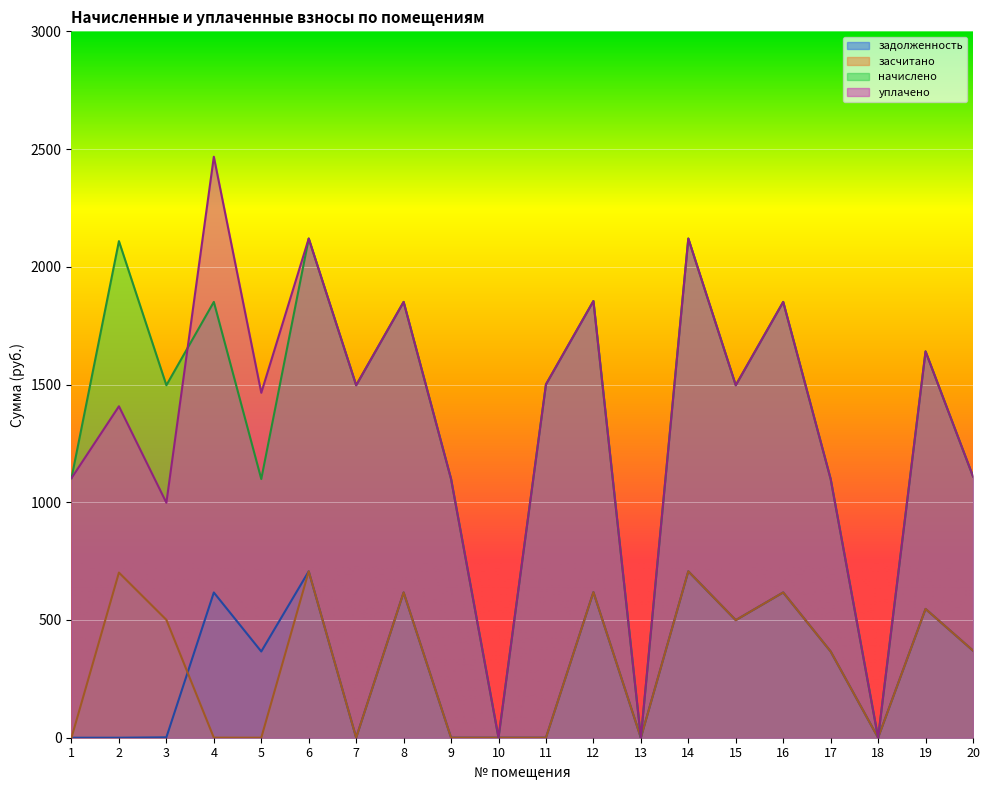

What is the value of the начислено point at the 19th from the left?

1640.7